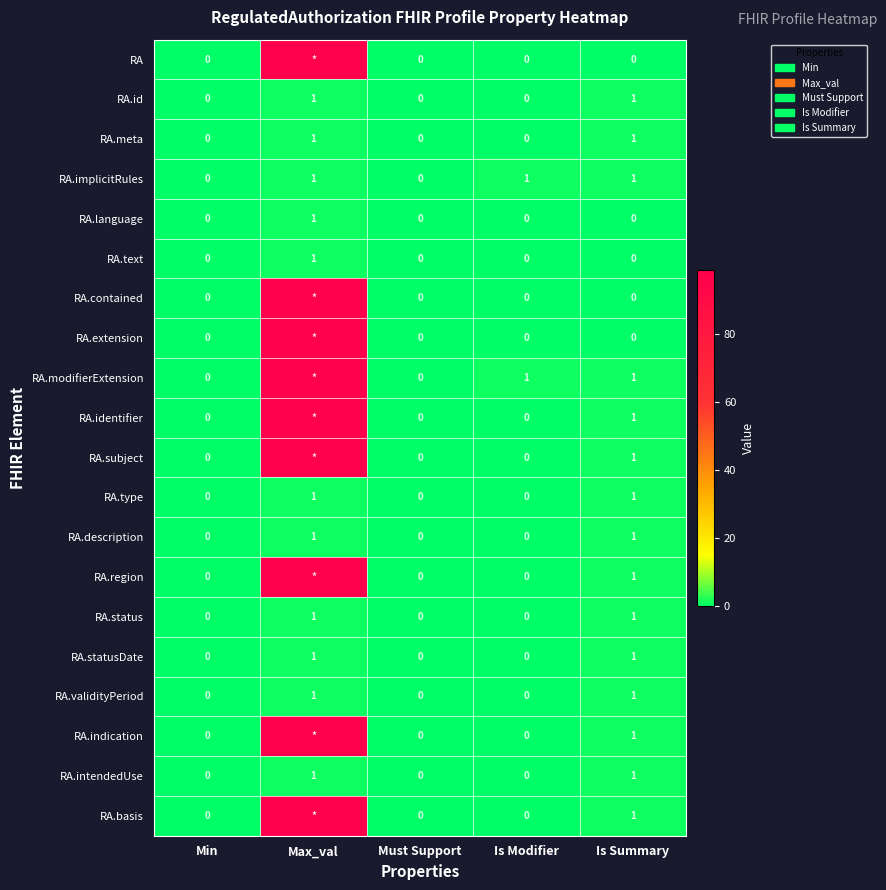

Count the RA.language values in the range 0 to 1.

5